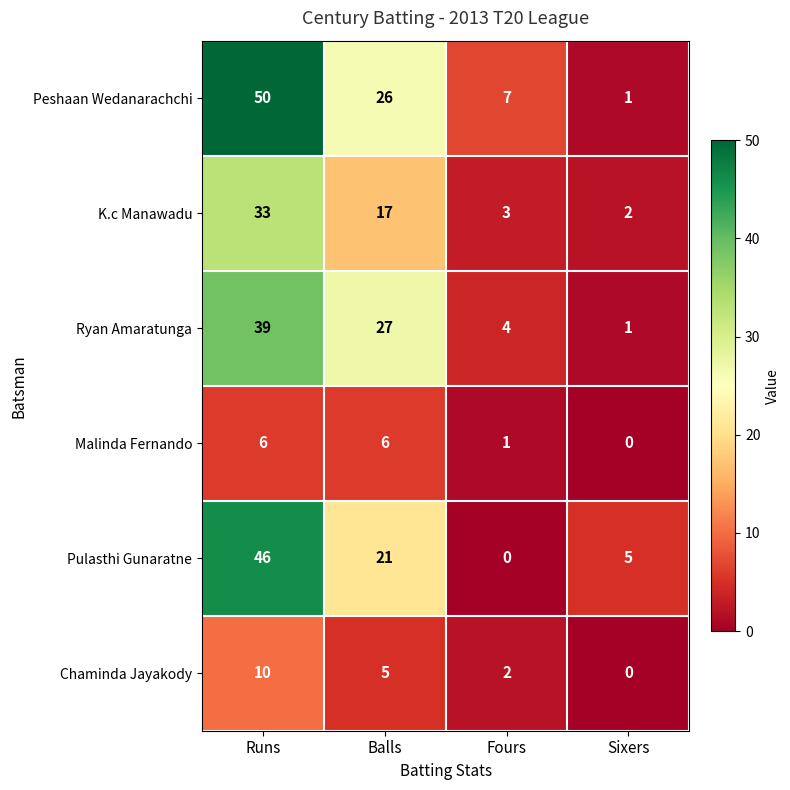

At Fours, list the series in order from smallest to largest.

Pulasthi Gunaratne, Malinda Fernando, Chaminda Jayakody, K.c Manawadu, Ryan Amaratunga, Peshaan Wedanarachchi